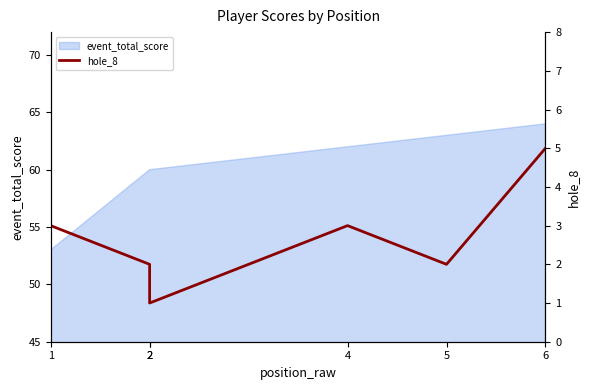

Does the chart display data point markers on the line(s)?

No